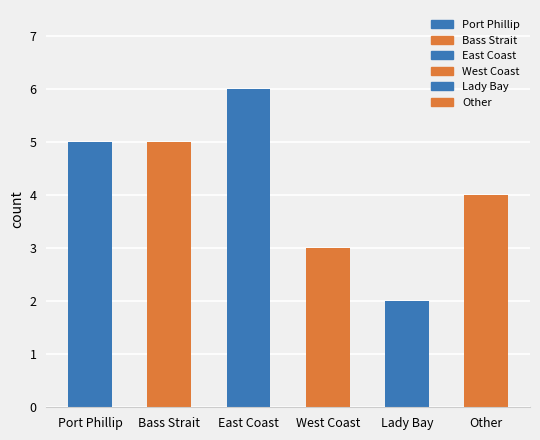

What is the approximate value at Bass Strait?

5